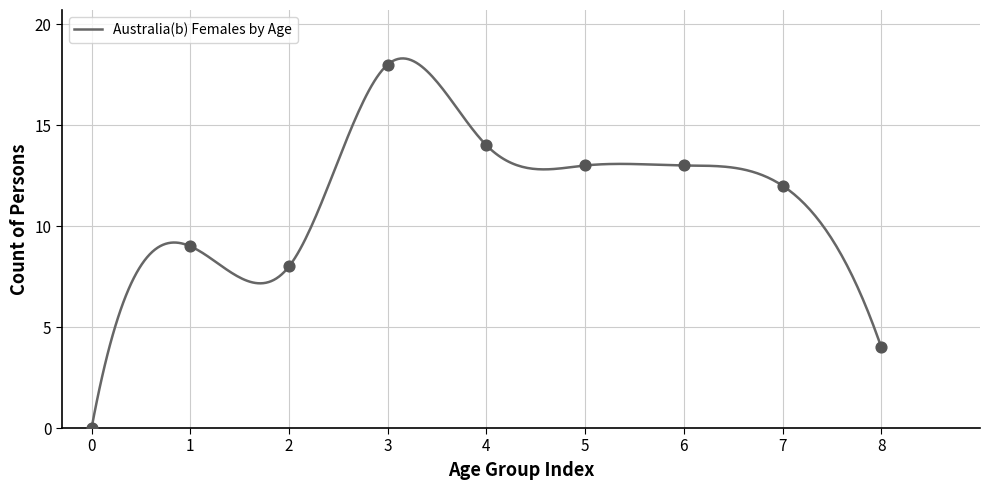

What is the maximum value for Australia(b) Females by Age?

18.3